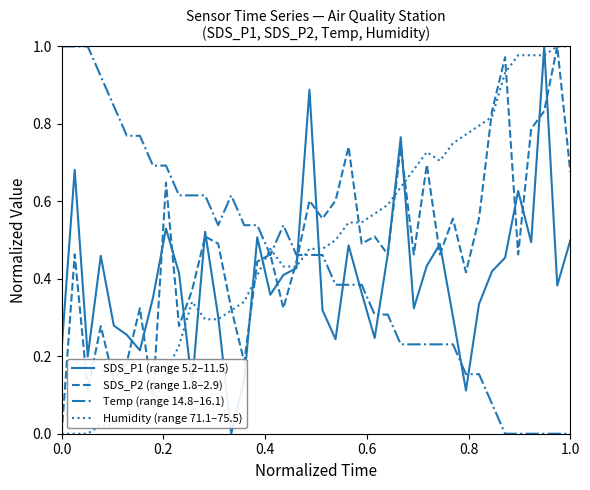

After their last crossing, which series has the higher values: Temp (range 14.8–16.1) or SDS_P1 (range 5.2–11.5)?

SDS_P1 (range 5.2–11.5)